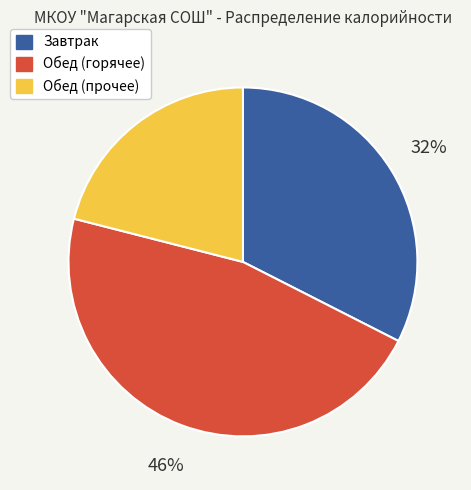

Is there a majority slice in this chart?

No